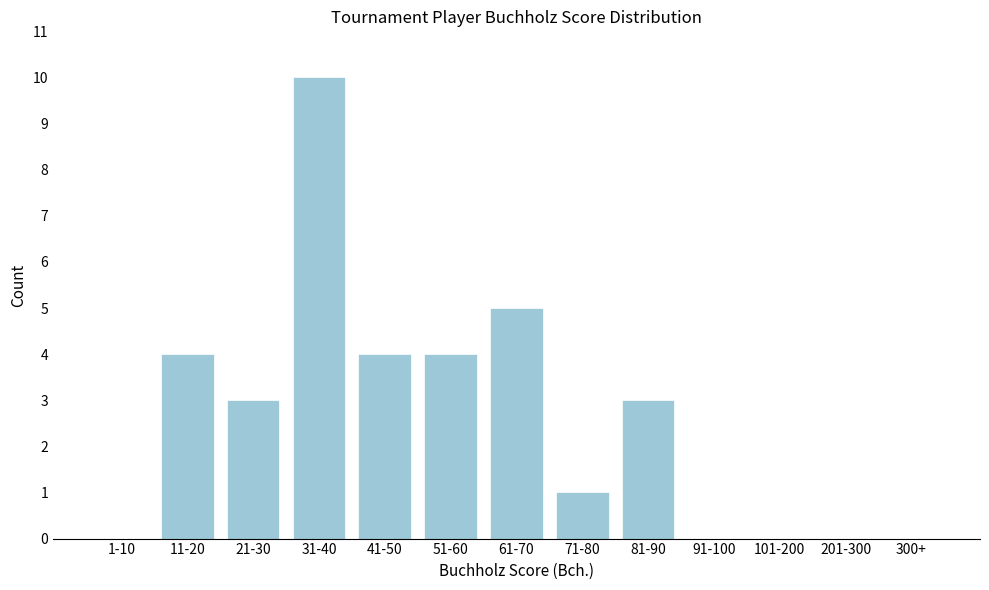

Reading left to right, list all the values displayed in this chart.

1-10=0	11-20=4	21-30=3	31-40=10	41-50=4	51-60=4	61-70=5	71-80=1	81-90=3	91-100=0	101-200=0	201-300=0	300+=0